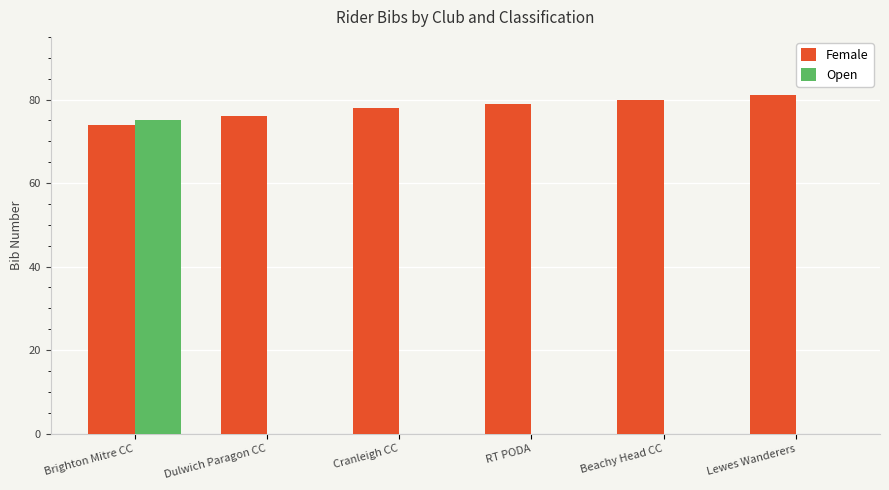

Is it true that Female equals 76 at Dulwich Paragon CC?

True